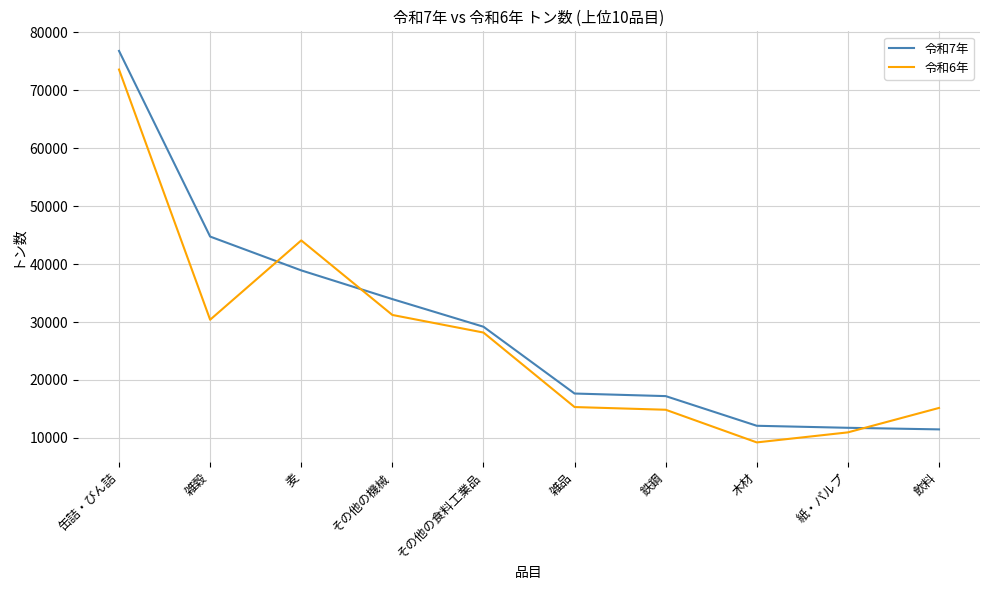

At how many categories does at least one series exceed 16877?

7